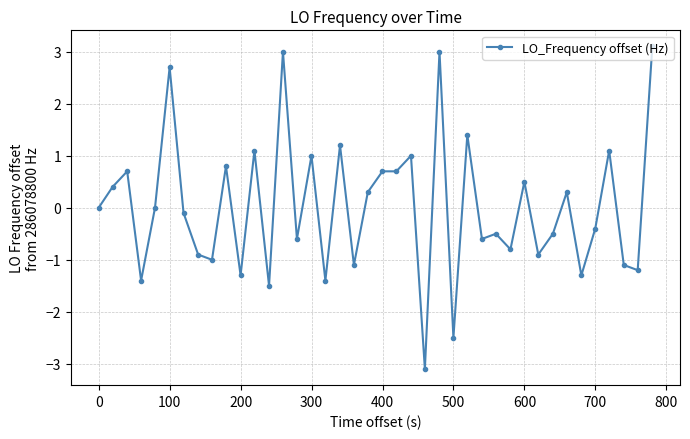

What is the minimum value shown in the chart?

-3.1